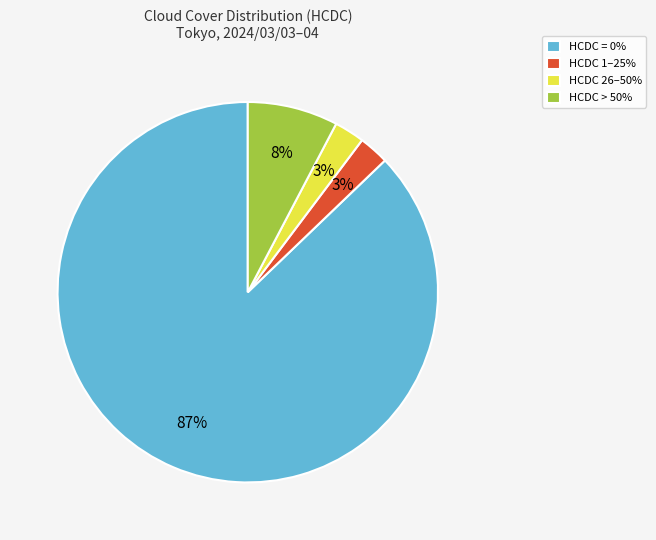

Which slice is the largest?

HCDC = 0%